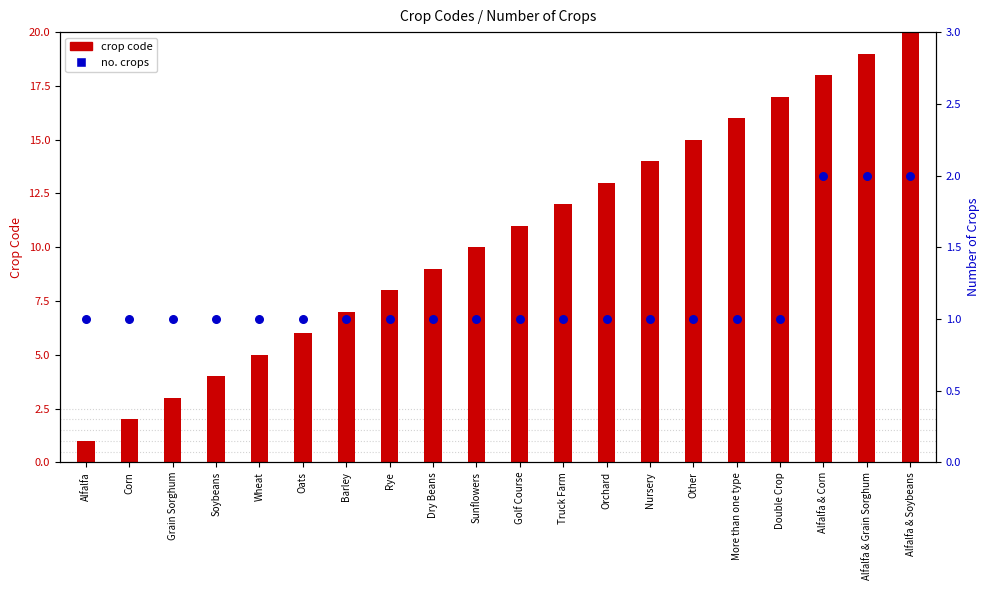

At how many categories does at least one series exceed 4?

16